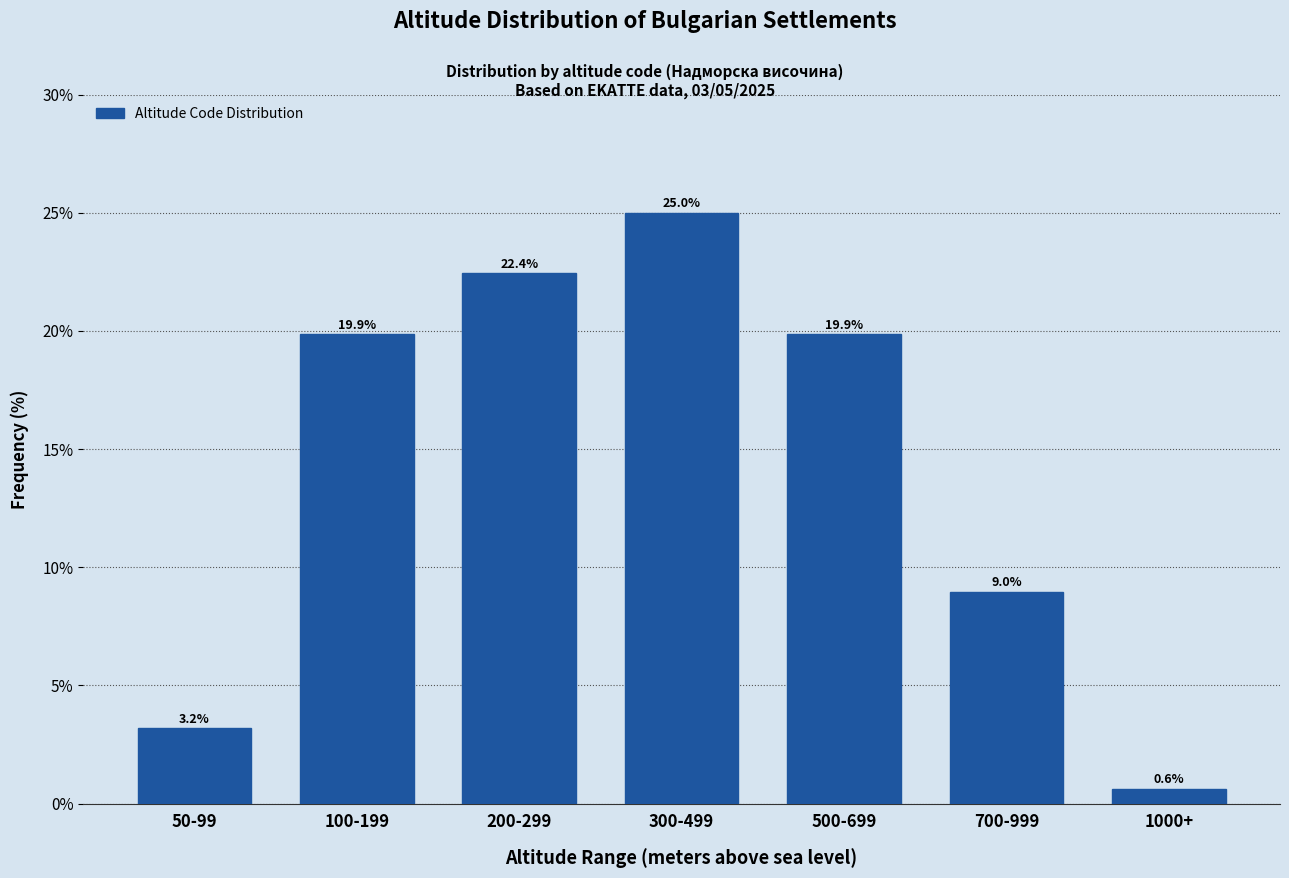

Reading left to right, transcribe all the data shown in this chart.

50-99=3.2	100-199=19.9	200-299=22.4	300-499=25.0	500-699=19.9	700-999=9.0	1000+=0.6